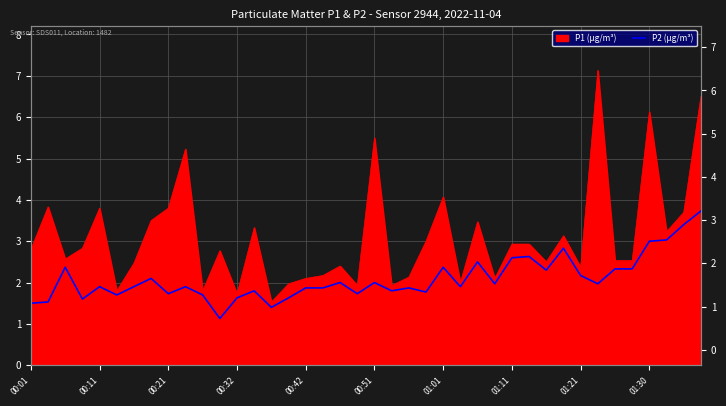

Reading right to left, list all the values displayed in this chart.

3.7	3.4	3.0	3.0	2.3	2.3	2.0	2.2	2.8	2.3	2.6	2.6	2.0	2.5	1.9	2.4	1.8	1.9	1.8	2.0	1.7	2.0	1.9	1.9	1.6	1.4	1.8	1.6	1.1	1.7	1.9	1.7	2.1	1.9	1.7	1.9	1.6	2.4	1.5	1.5